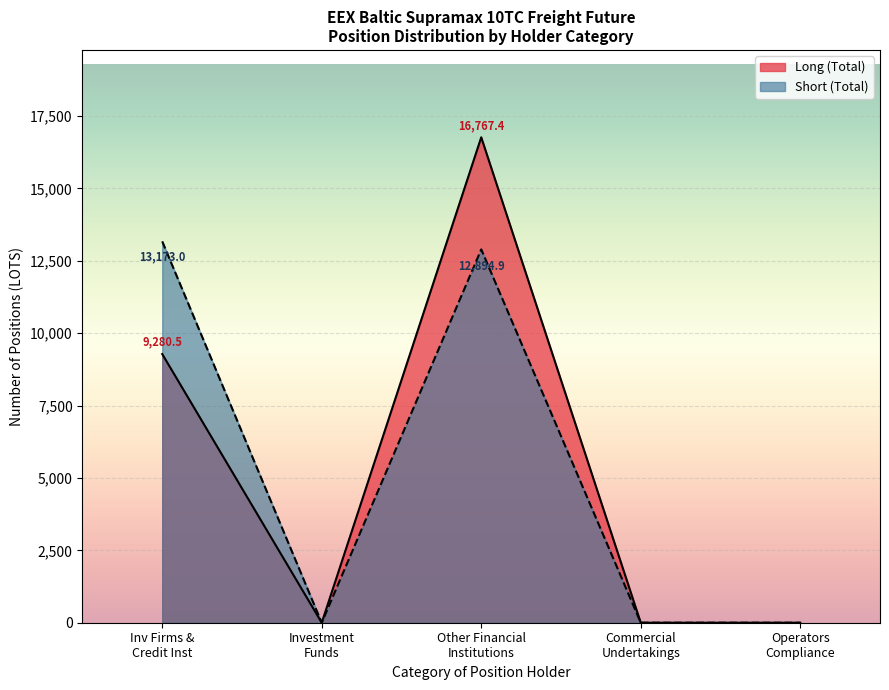

What is the greatest value displayed?

16767.4